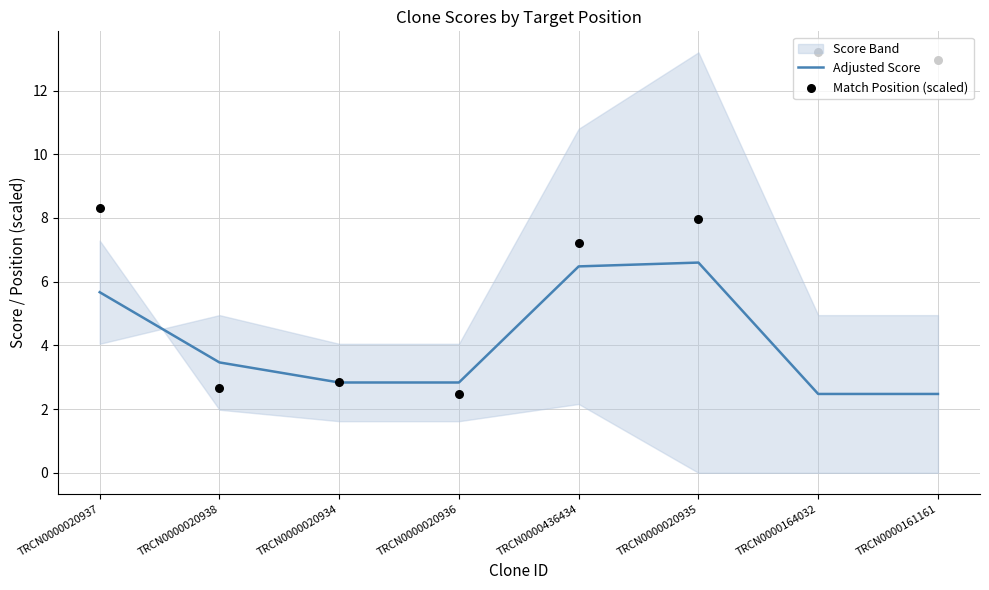

Which series has the largest total across all categories?

Match Position (scaled)